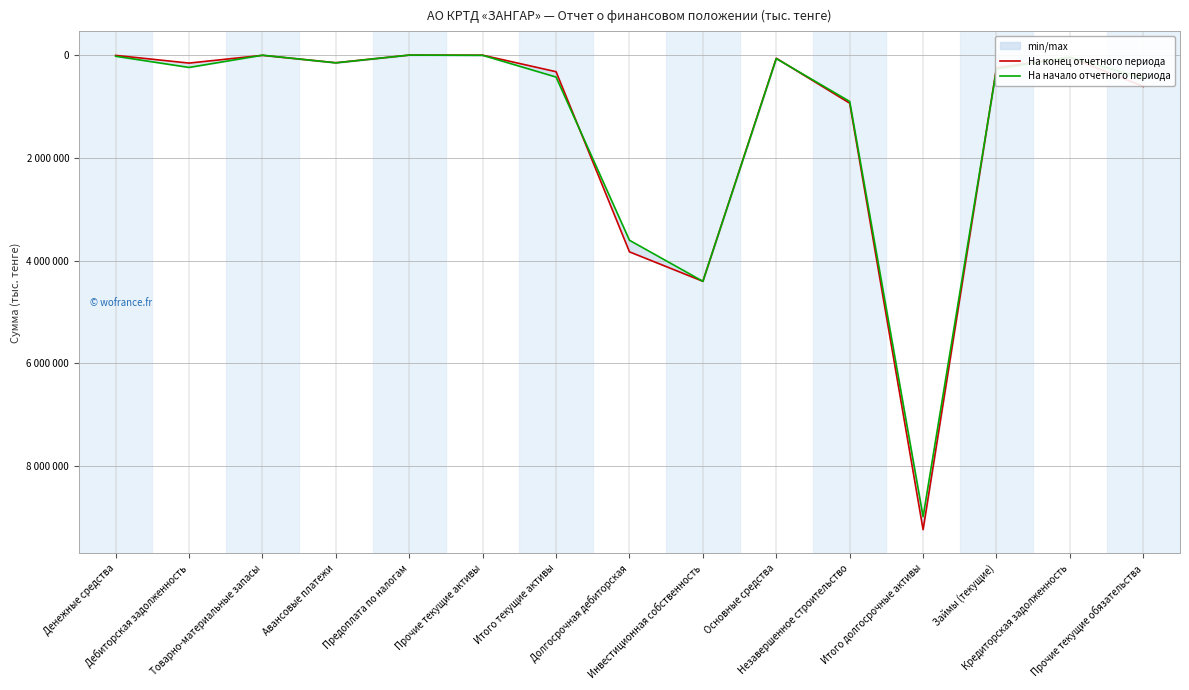

Where is the first local minimum for На конец отчетного периода?

Товарно-материальные запасы